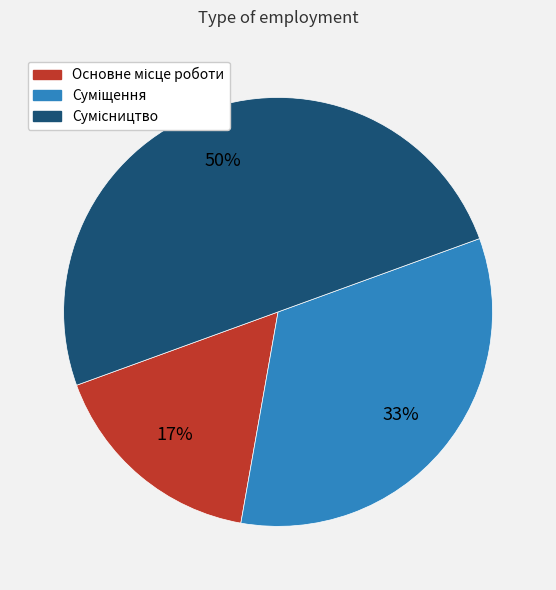

To the nearest percent, what is the average slice percentage?

33%